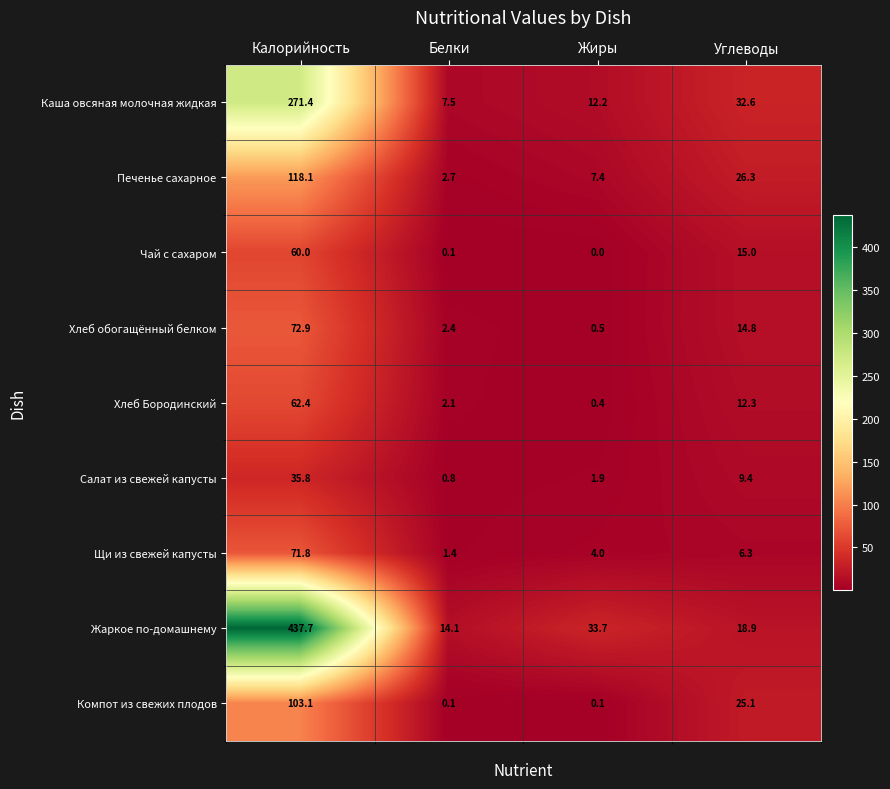

Which series changed the most between Калорийность and Белки?

Жаркое по-домашнему